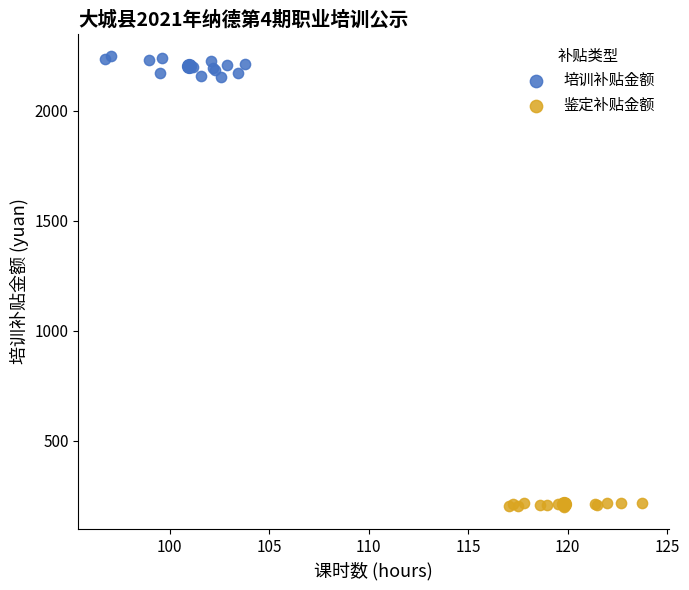

Which series contains the lowest Y value?

鉴定补贴金额